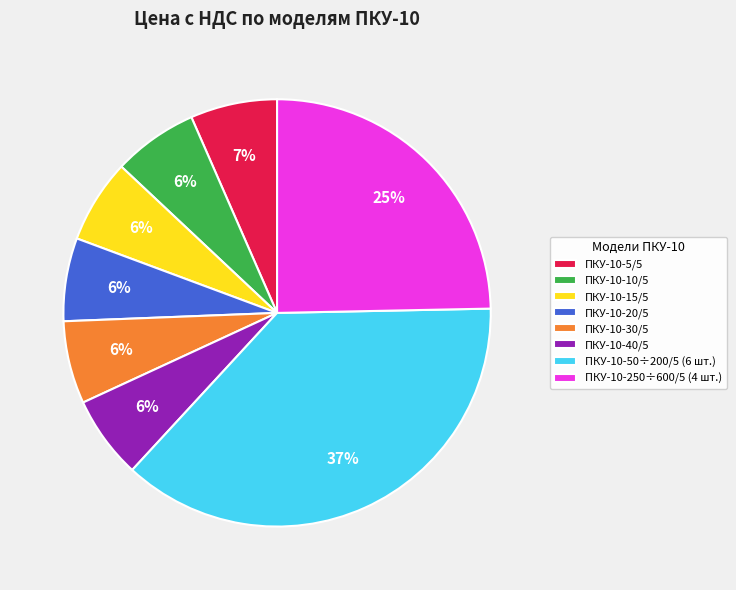

True or false: ПКУ-10-250÷600/5 (4 шт.) accounts for 38% of the total.

False